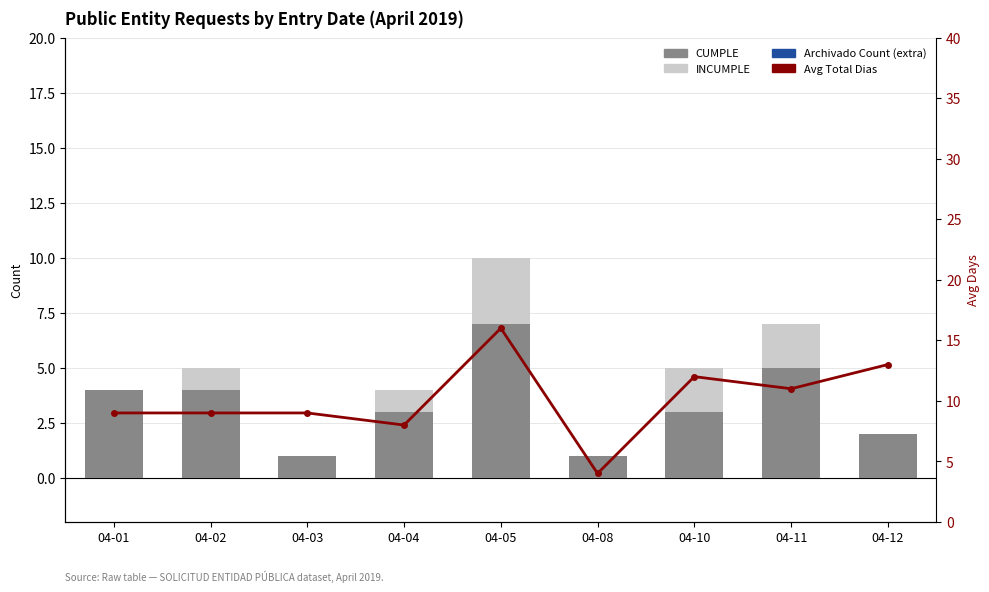

Read the Avg Total Dias value at 04-11.

11